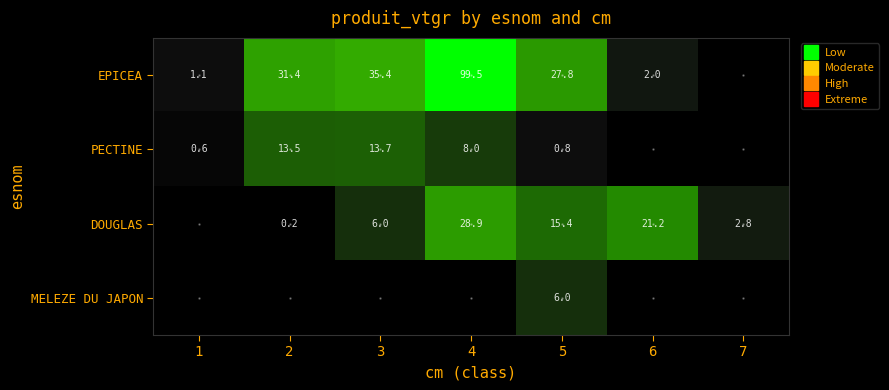

True or false: DOUGLAS has a value of 0.0 at 1.

True